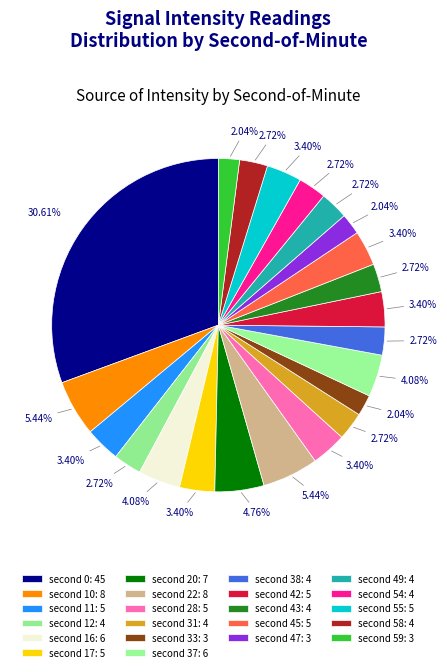

Is there a majority slice in this chart?

No